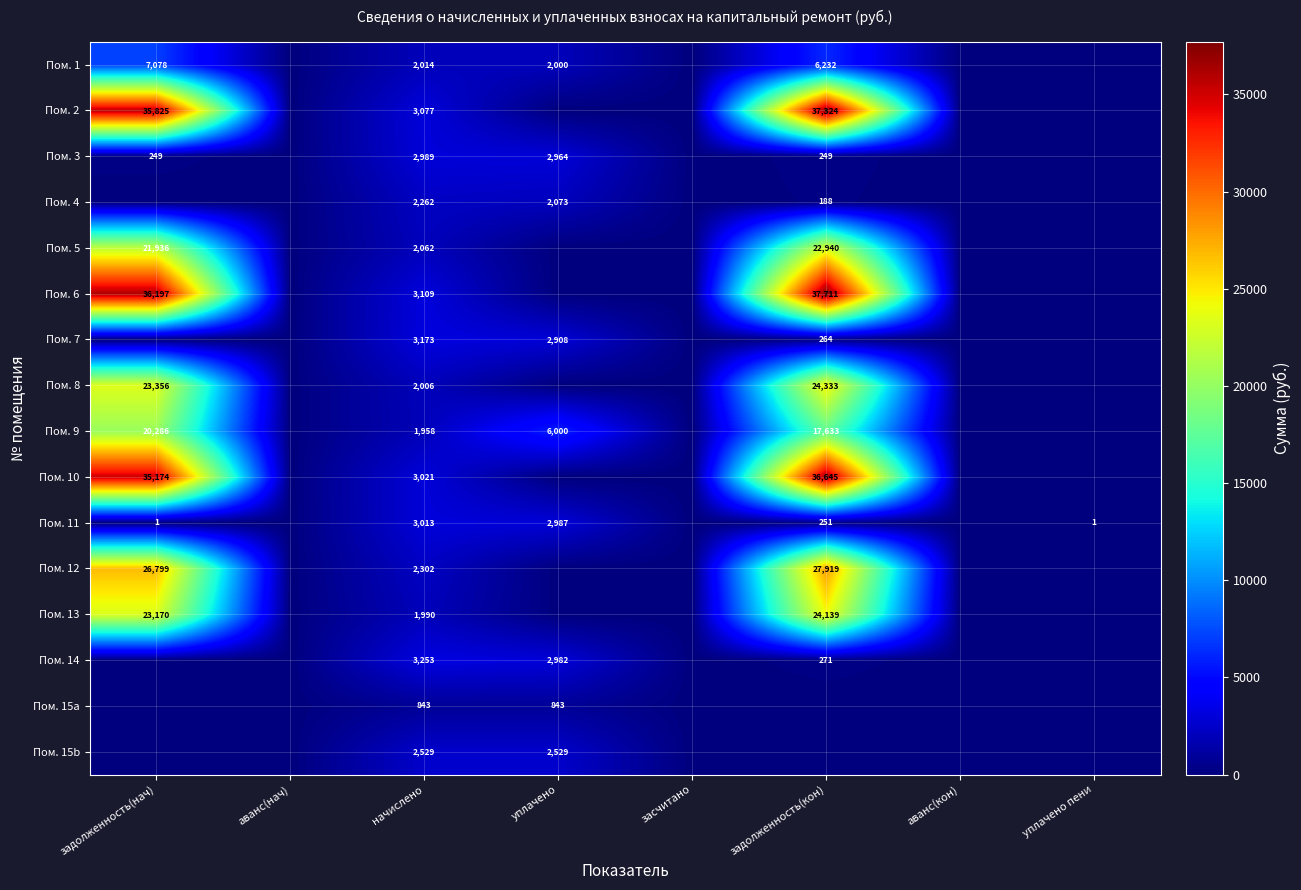

The value of Пом. 6 at задолженность(кон) is 54753. True or false?

False